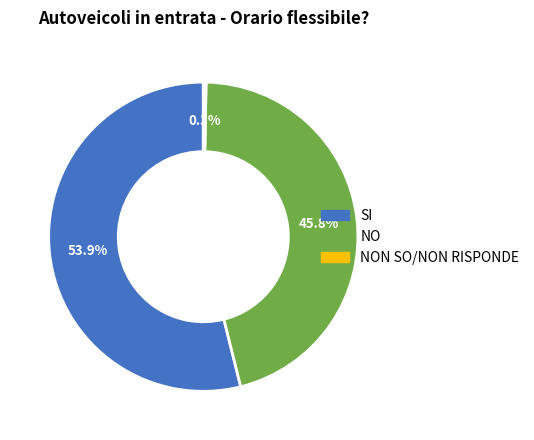

Which category has the smallest portion of the pie?

NON SO/NON RISPONDE